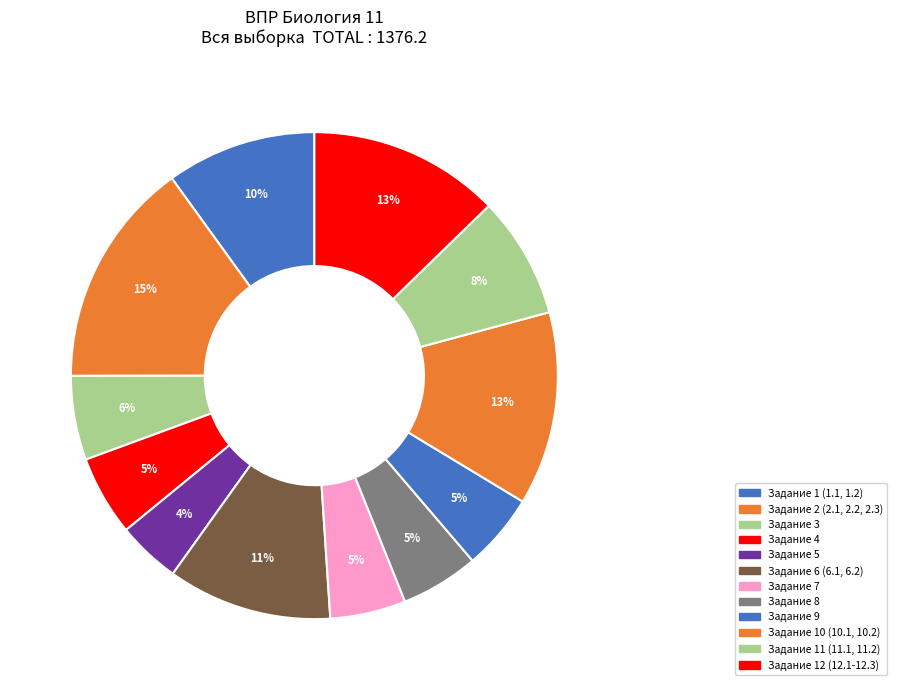

What is the largest slice in the pie chart?

10.2